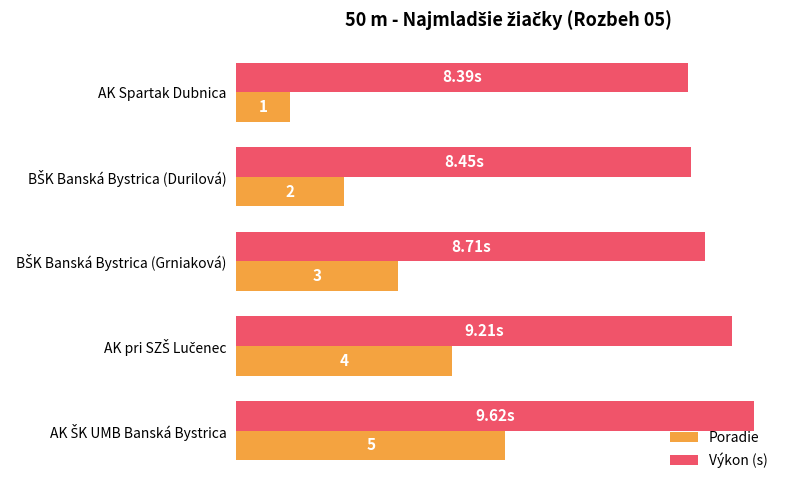

Rank the series by their maximum value, from lowest to highest.

Poradie, Výkon (s)